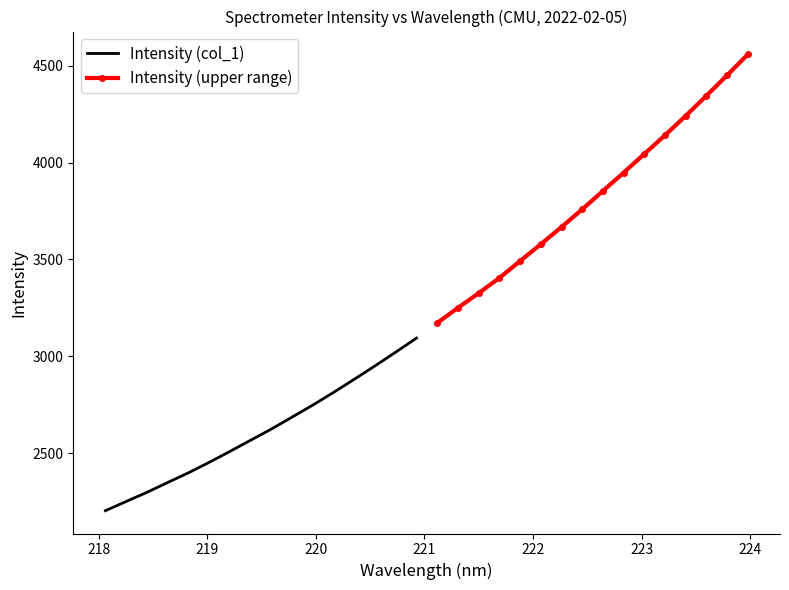

Is this an area chart (filled region under the line)?

No